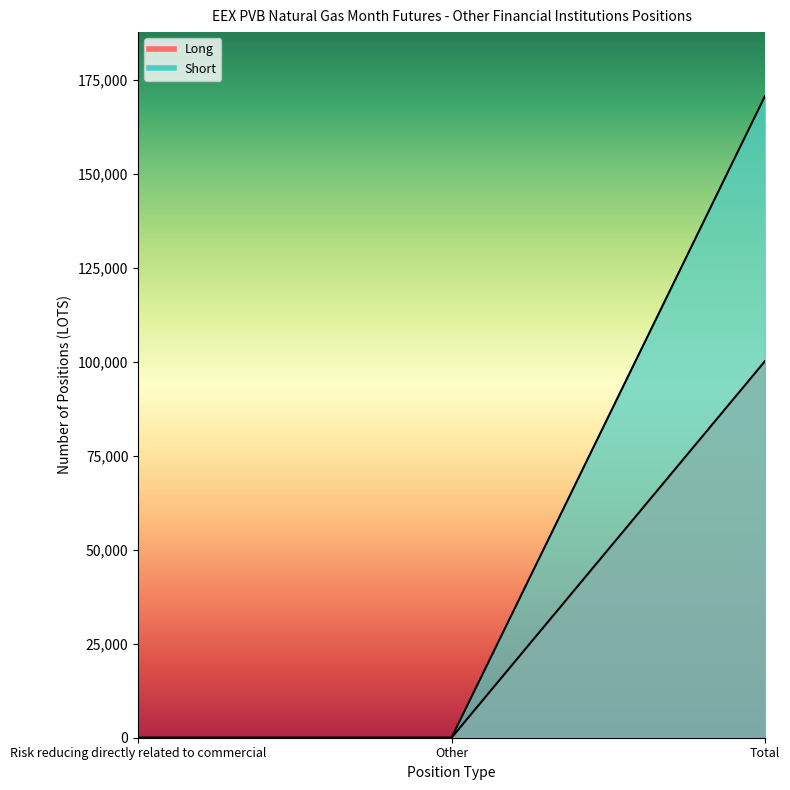

How many values in Short are above zero?

1